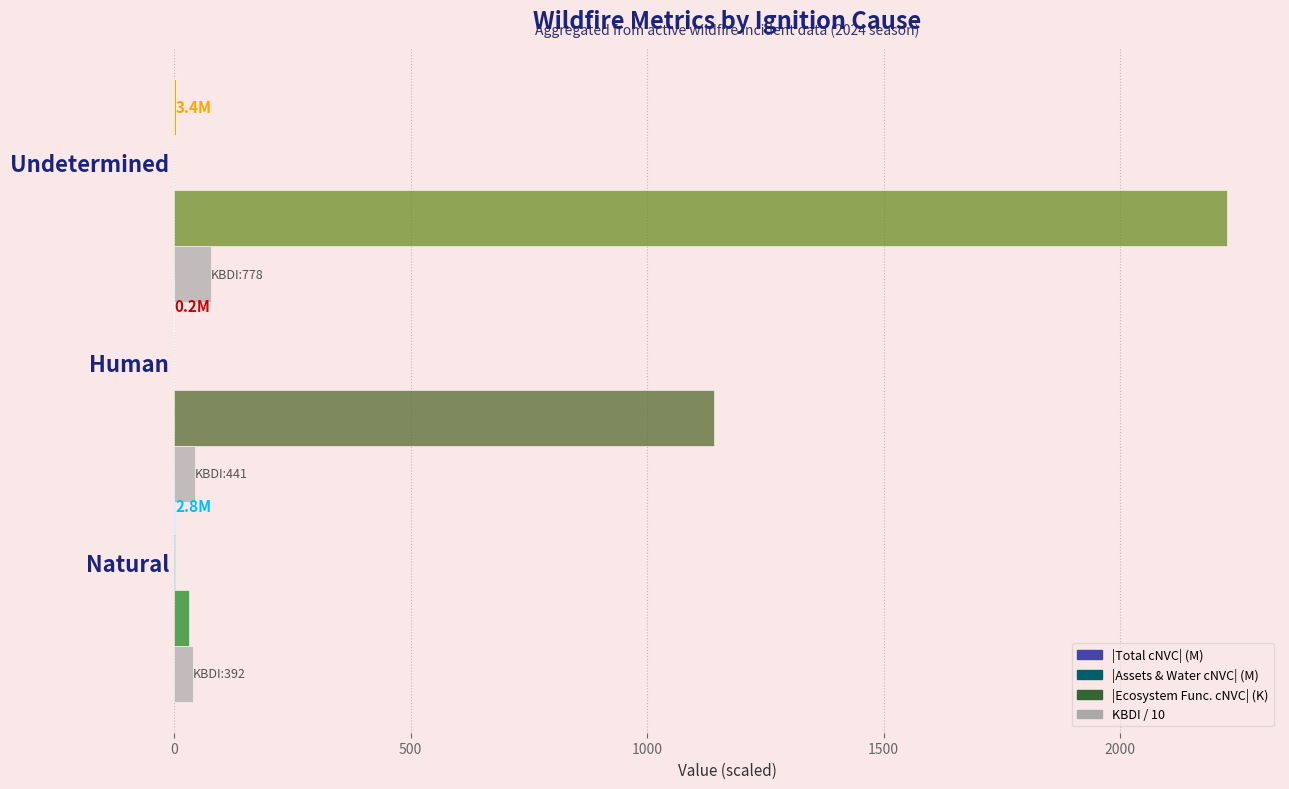

The value of |Ecosystem Func. cNVC| (K) at Human is 1948.7. True or false?

False